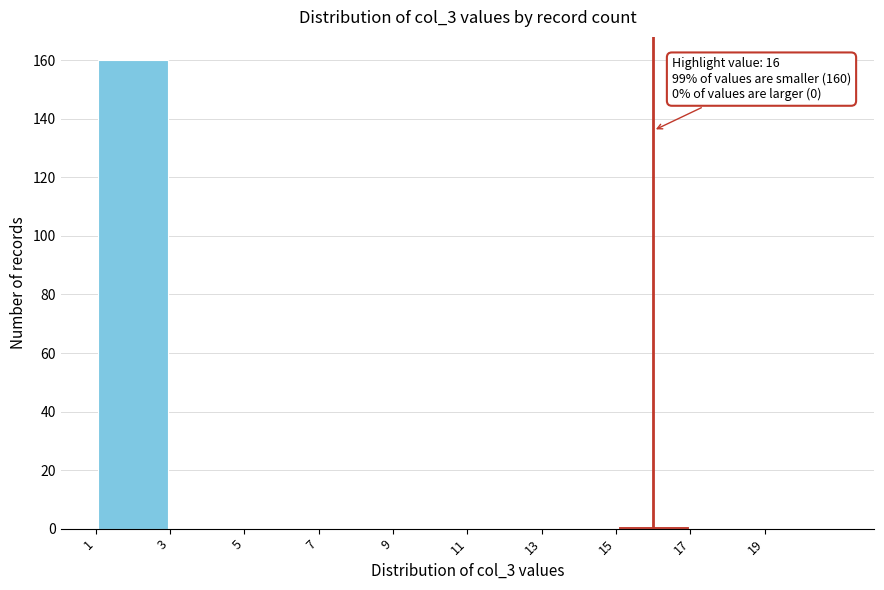

Over which range of the x-axis is the bar tallest?

1 to 3